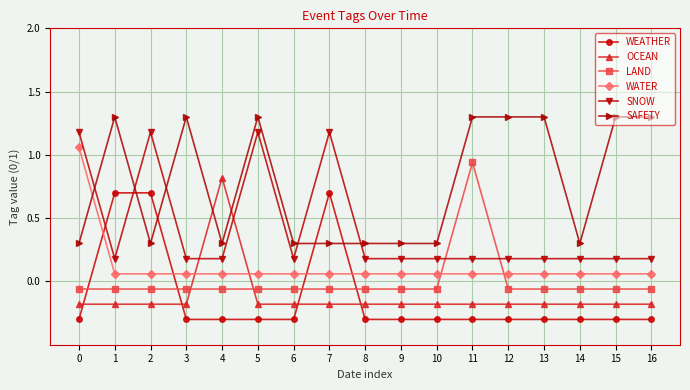

At how many categories does at least one series exceed 0?

17